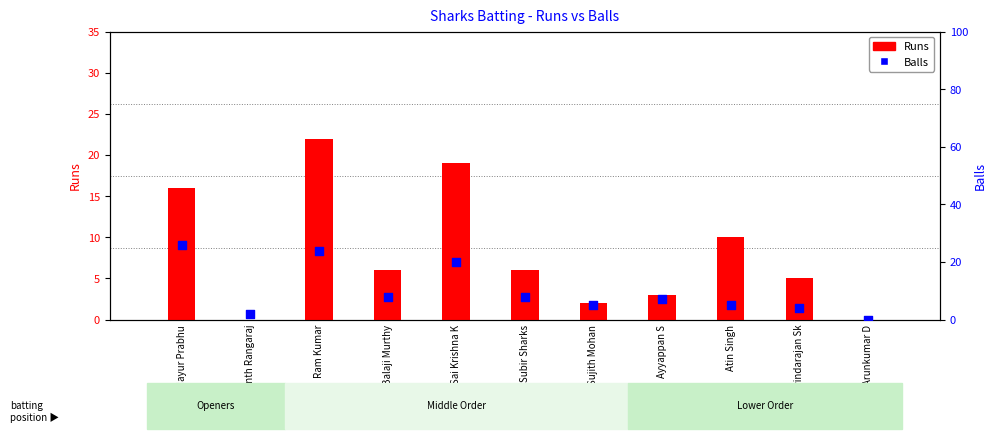

At which category is the sum across all series the highest?

Ram Kumar